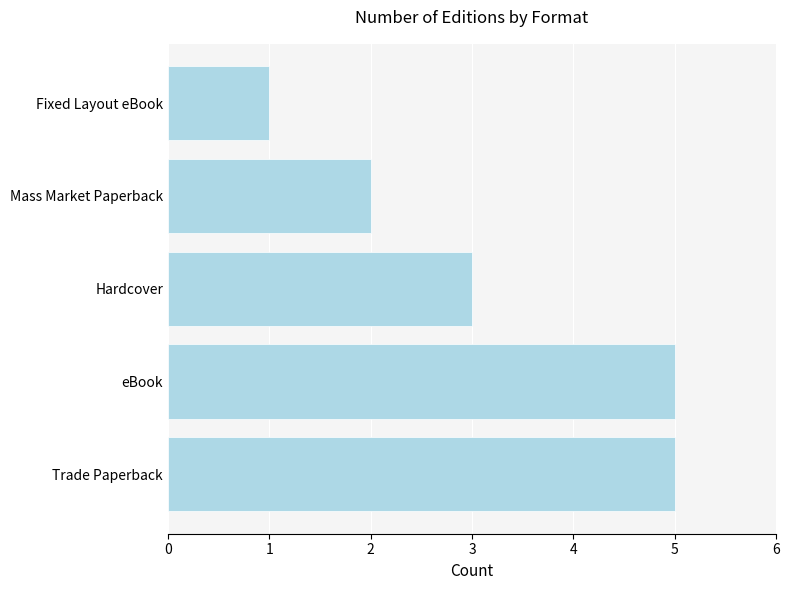

What is the difference between the maximum and minimum values?

4